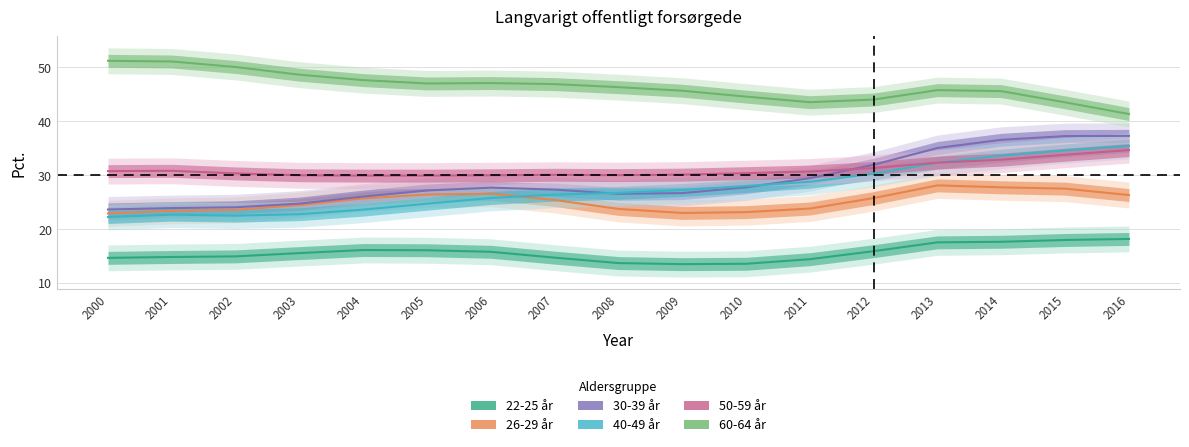

What is the difference between the highest and lowest values at 2001?

36.2